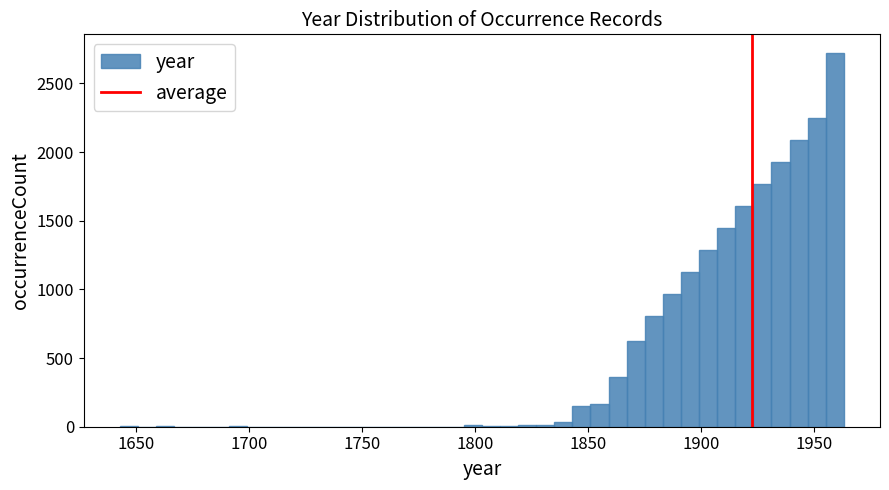

Around what value on the x-axis is the tallest bar? Give the approximate position of its centre, as read against the axis.

1960